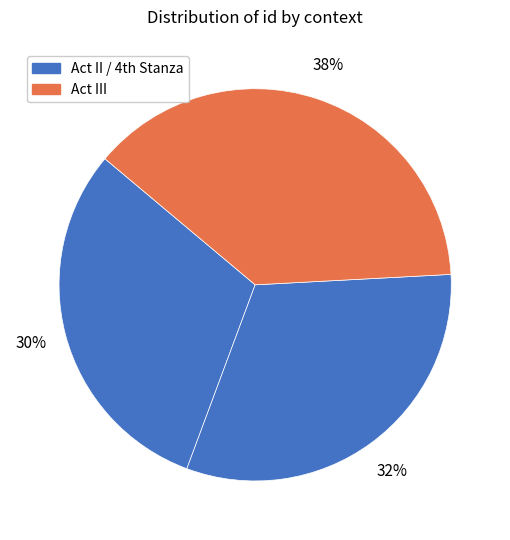

Count the number of slices in the pie.

3